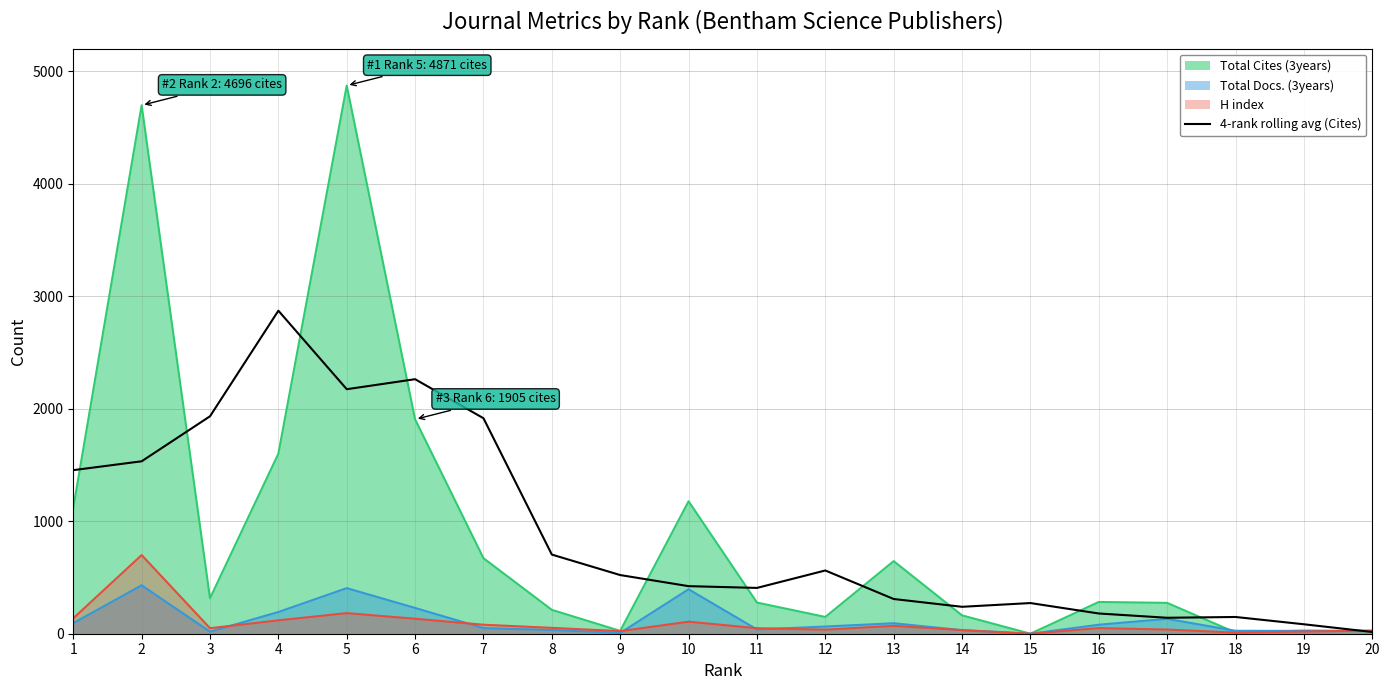

List the series in order of their peak value, lowest first.

Total Docs. (3years), H index, 4-rank rolling avg (Cites), Total Cites (3years)